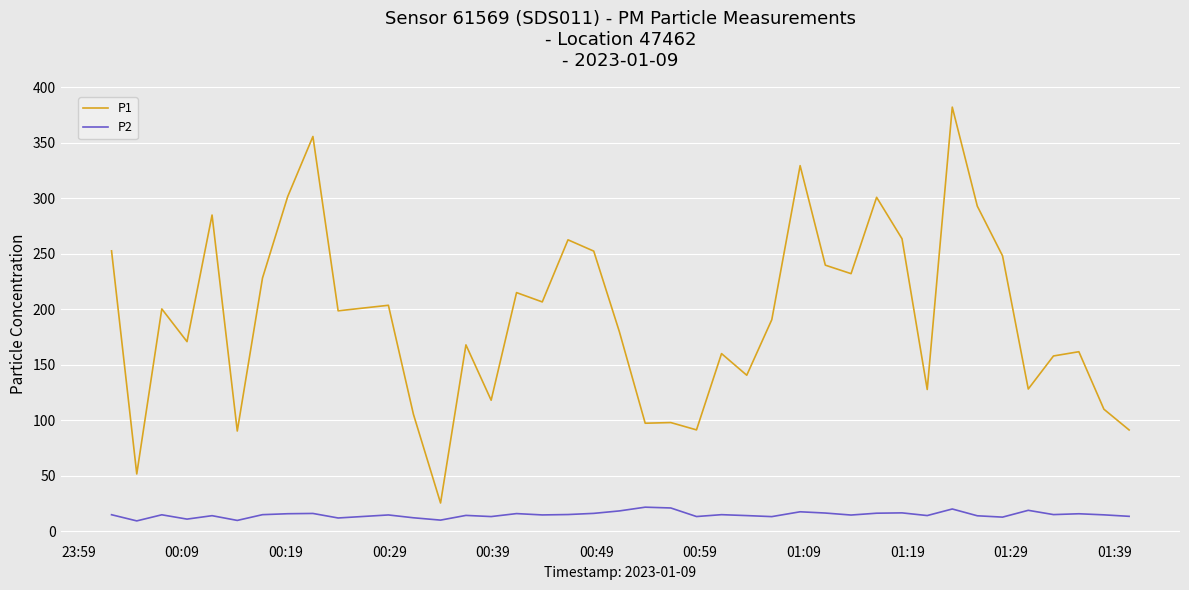

True or false: P2 and P1 cross at least once.

False